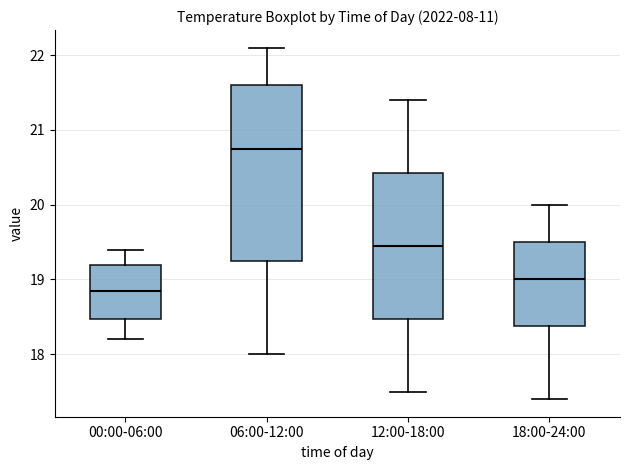

Reading left to right, transcribe this box plot: for each box, give where its median line is, the range the box spans, and where its two whiskers end, as read against the y-axis. The values are not printed on the chart, so give them approximately, as read against the axis.

00:00-06:00: median 18.9, box 18.5 to 19.2, whiskers 18.2 to 19.4
06:00-12:00: median 20.8, box 19.3 to 21.6, whiskers 18.0 to 22.1
12:00-18:00: median 19.5, box 18.5 to 20.4, whiskers 17.5 to 21.4
18:00-24:00: median 19.0, box 18.4 to 19.5, whiskers 17.4 to 20.0